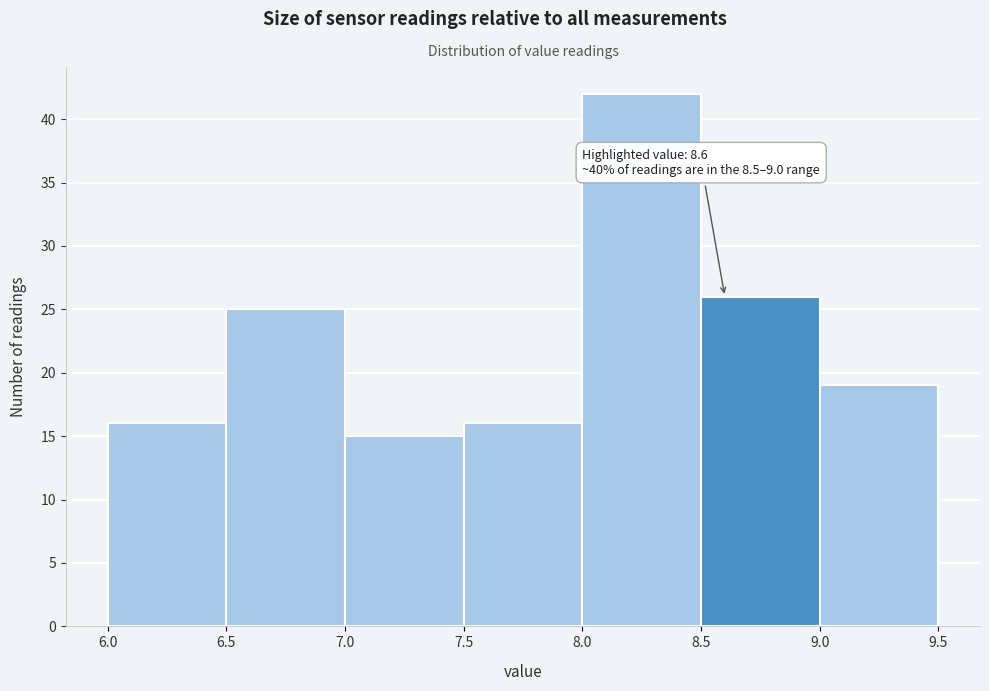

Over which range of the x-axis is the bar tallest?

8.0 to 8.5